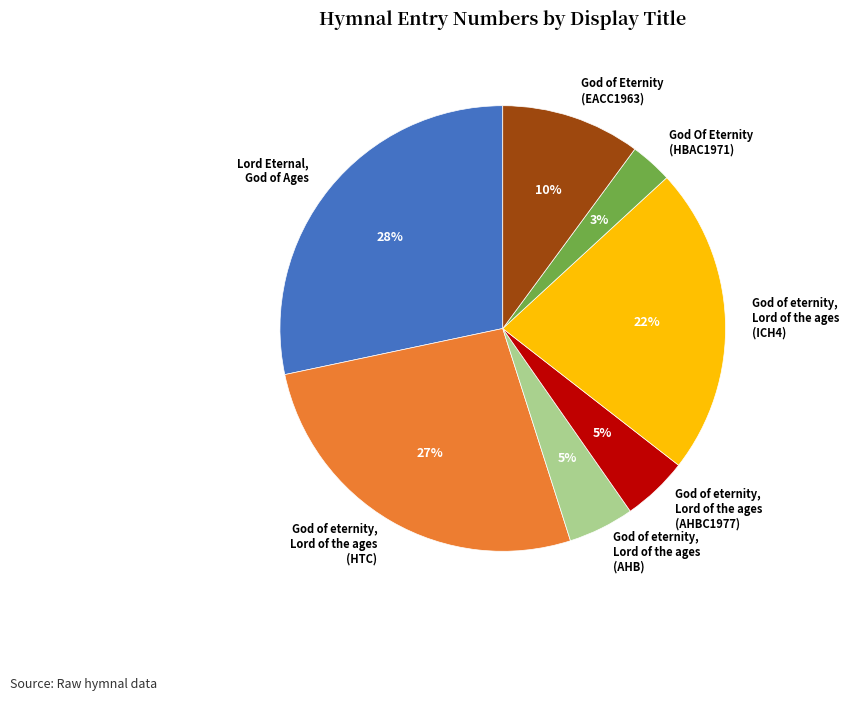

Is there a majority slice in this chart?

No